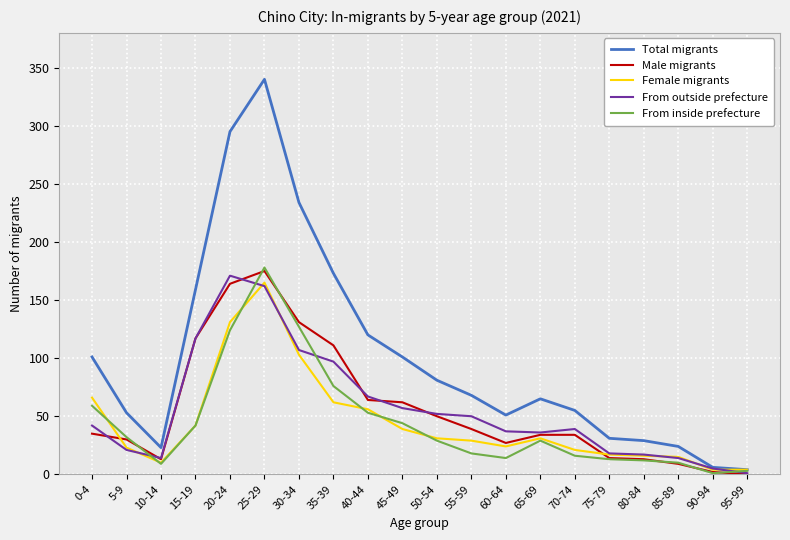

At which category does Total migrants reach its first local peak?

25-29